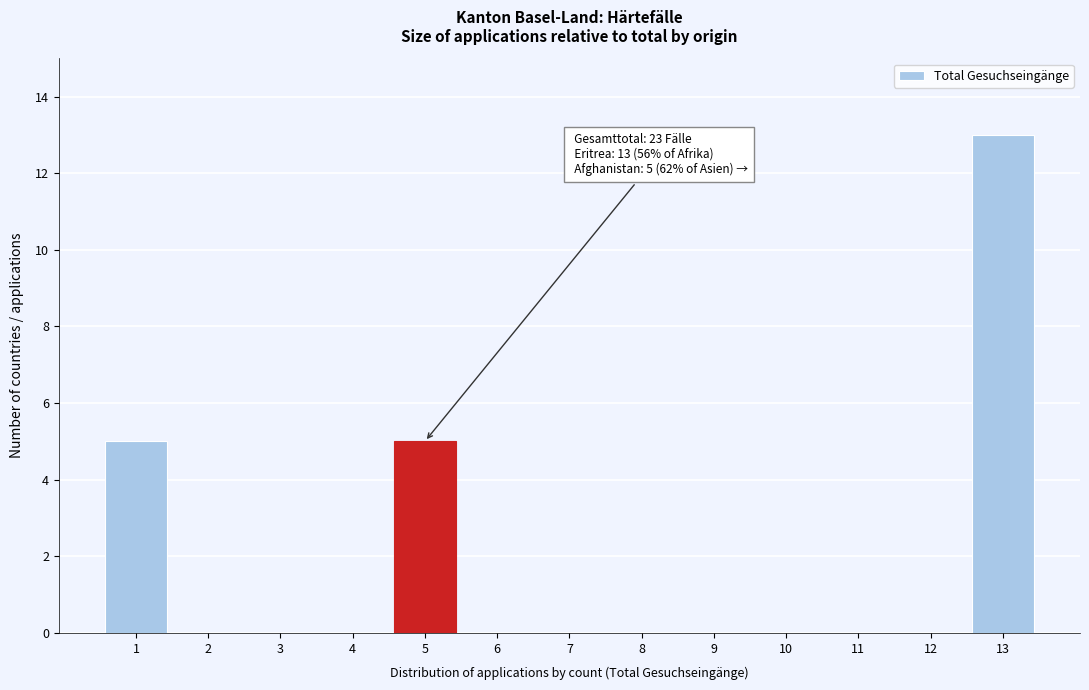

Reading left to right, what are all the values shown in this chart?

1=5	2=0	3=0	4=0	5=5	6=0	7=0	8=0	9=0	10=0	11=0	12=0	13=13